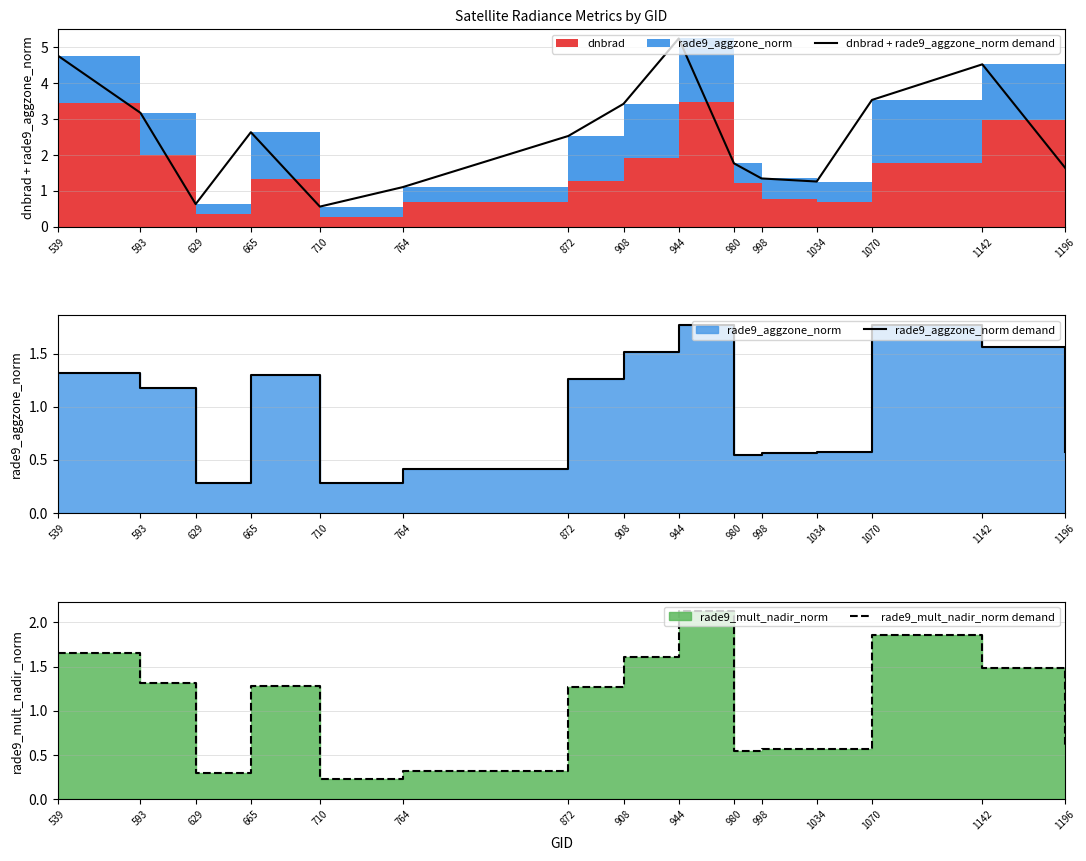

Between 629 and 710, which series saw the biggest shift?

dnbrad + rade9_aggzone_norm demand